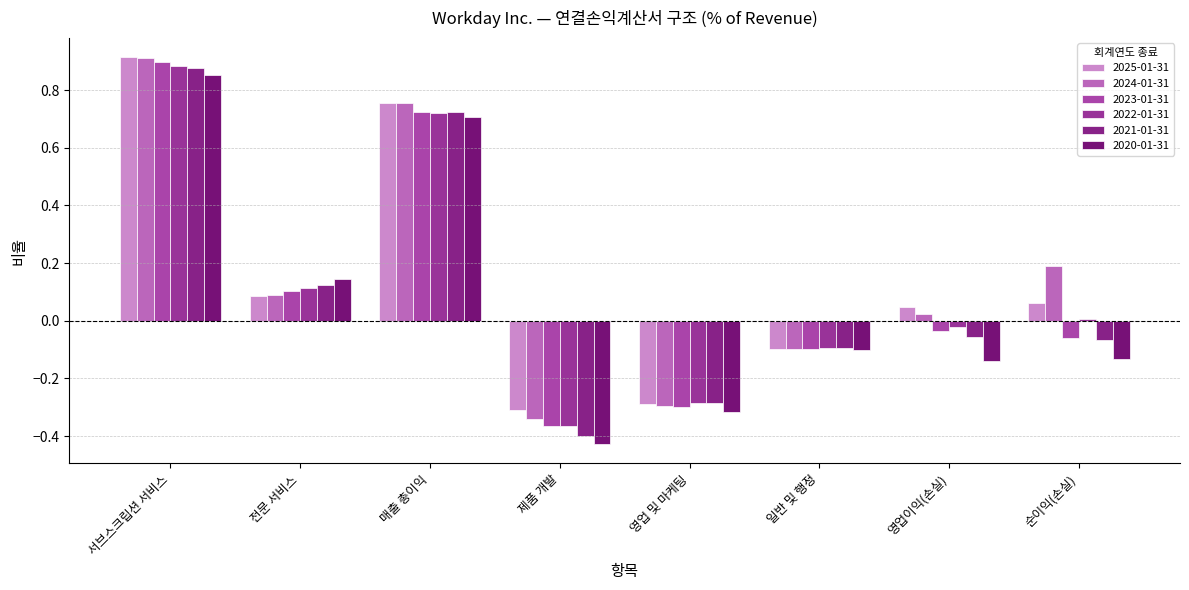

How many values in the 2023-01-31 series are below 0?

5